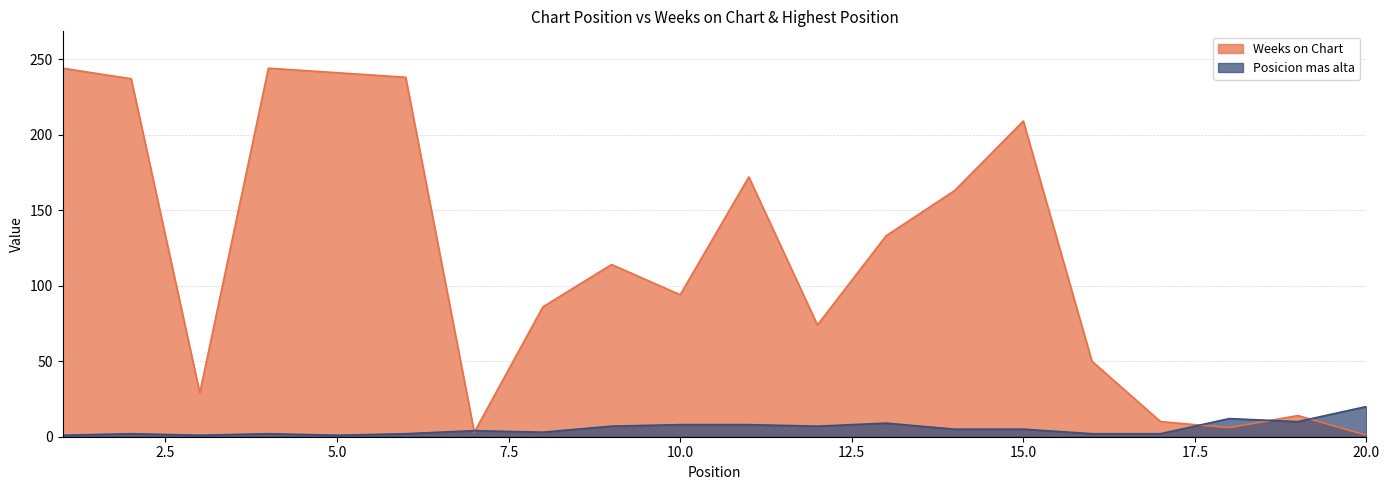

How many times do Weeks on Chart and Posicion mas alta cross each other?

5